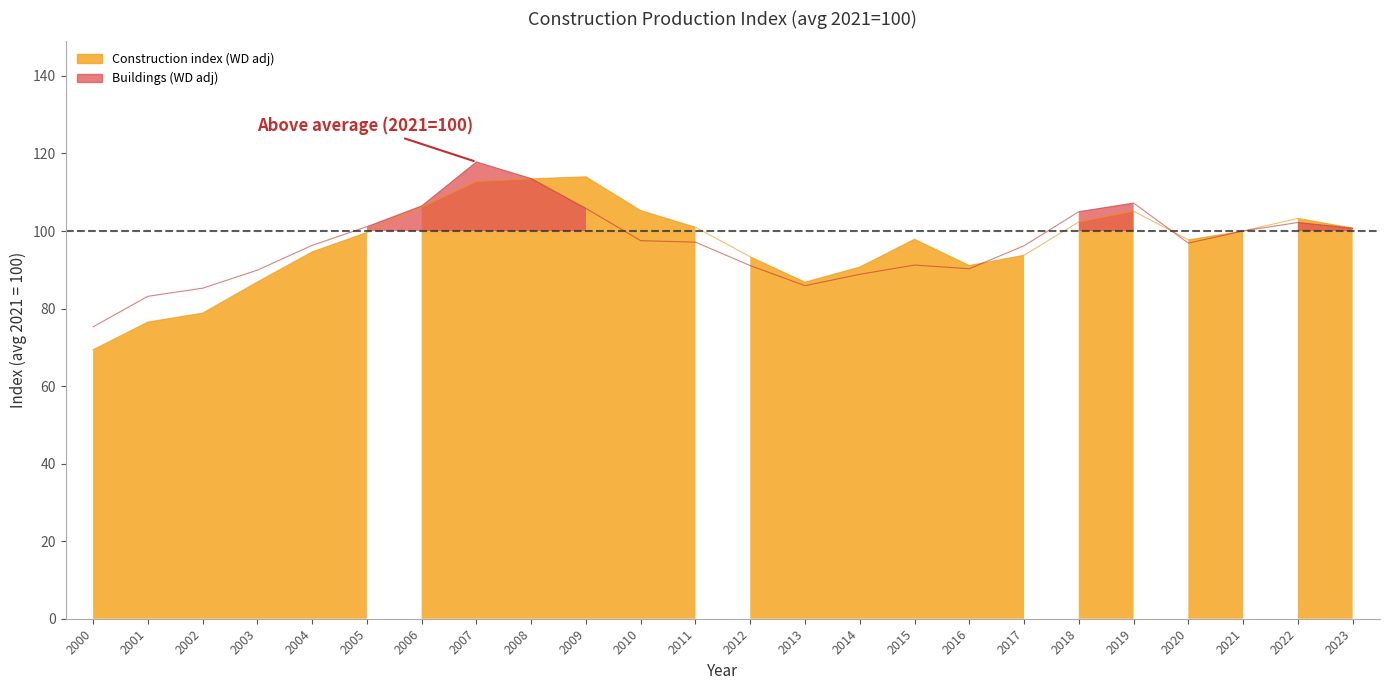

At which category does Buildings (WD adj) reach its first local peak?

2007